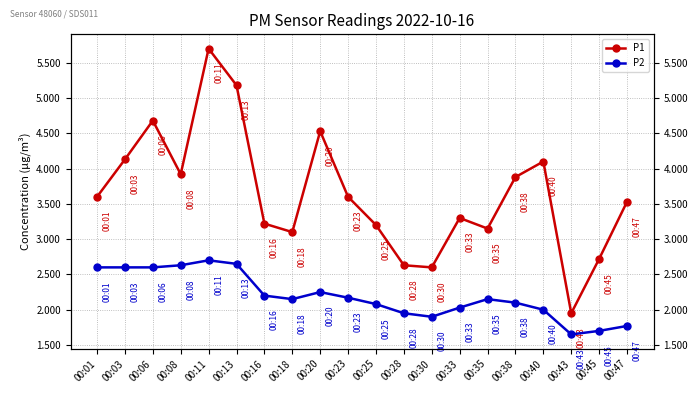

What is the sum of all P1 values?

72.7